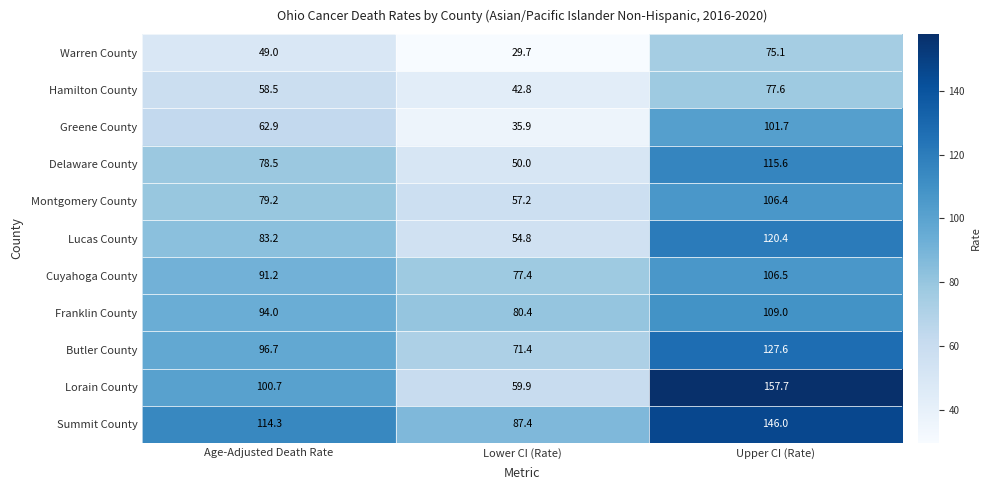

At how many categories does at least one series exceed 145?

1